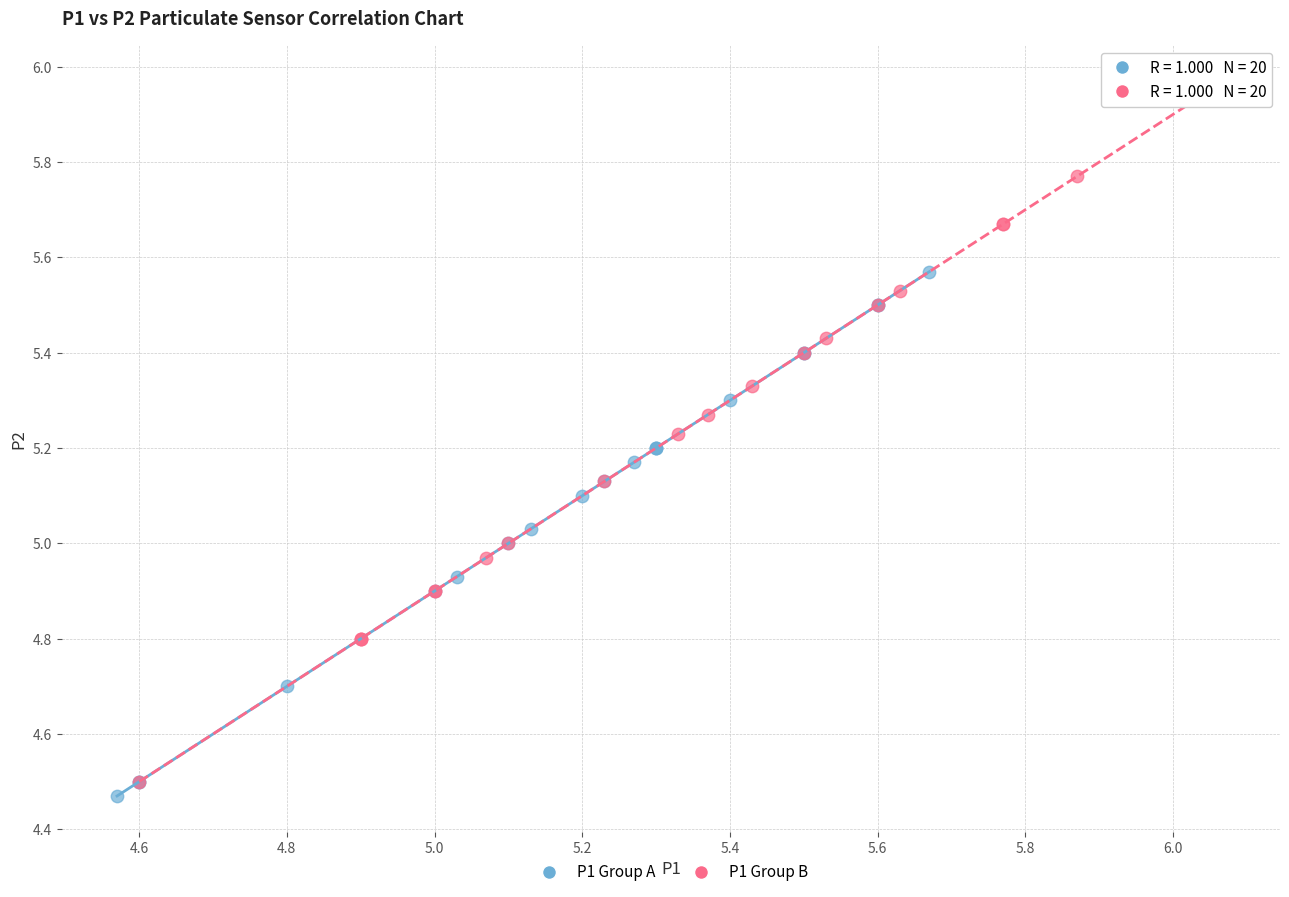

Which series has the widest spread of Y values?

P1 Group B